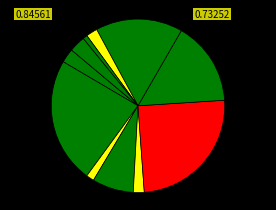

Count the number of slices in the pie.

11